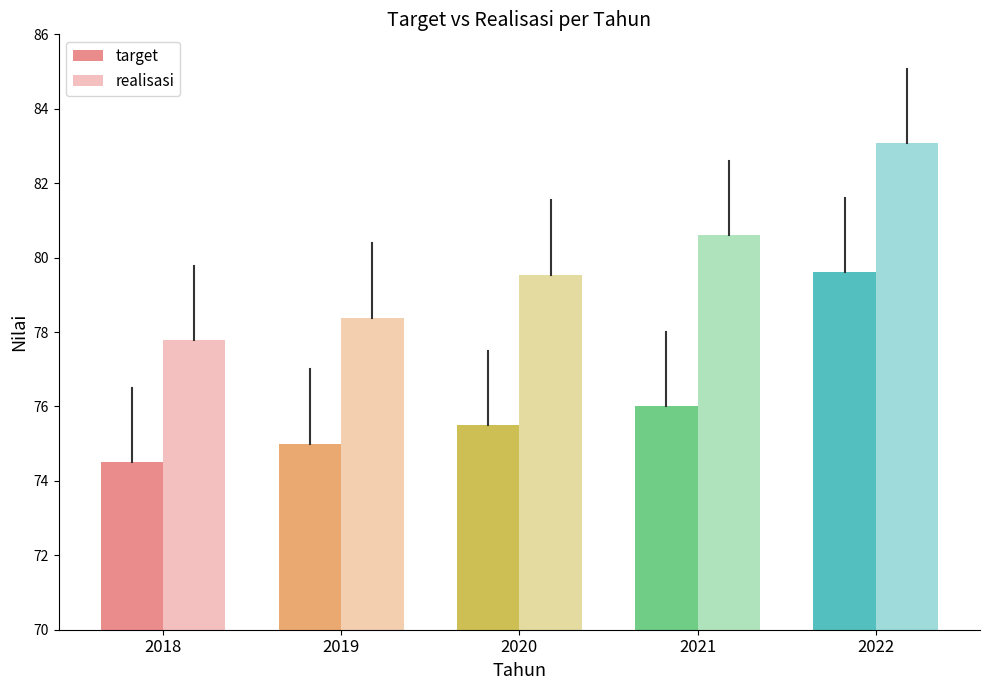

Reading left to right, list all the values displayed in this chart.

target: 74.5	75.0	75.5	76.0	79.6
realisasi: 77.8	78.4	79.5	80.6	83.1